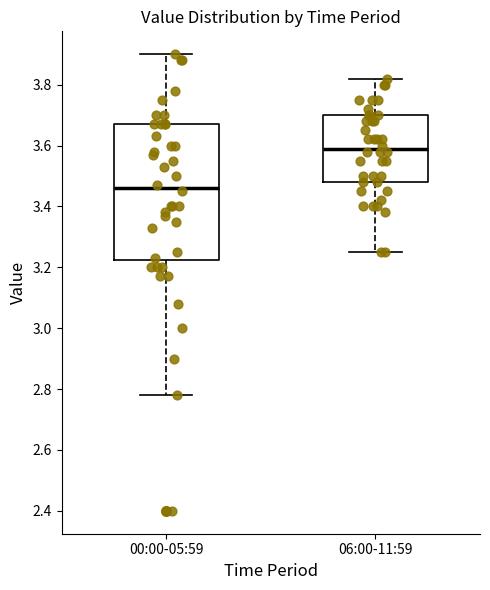

Reading left to right, transcribe this box plot: for each box, give where its median line is, the range the box spans, and where its two whiskers end, as read against the y-axis. The values are not printed on the chart, so give them approximately, as read against the axis.

00:00-05:59: median 3.46, box 3.22 to 3.68, whiskers 2.78 to 3.90
06:00-11:59: median 3.60, box 3.48 to 3.70, whiskers 3.26 to 3.82